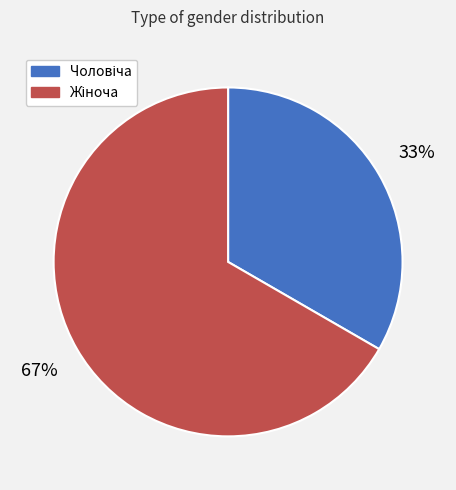

Is there any slice that represents more than half of the pie?

Yes